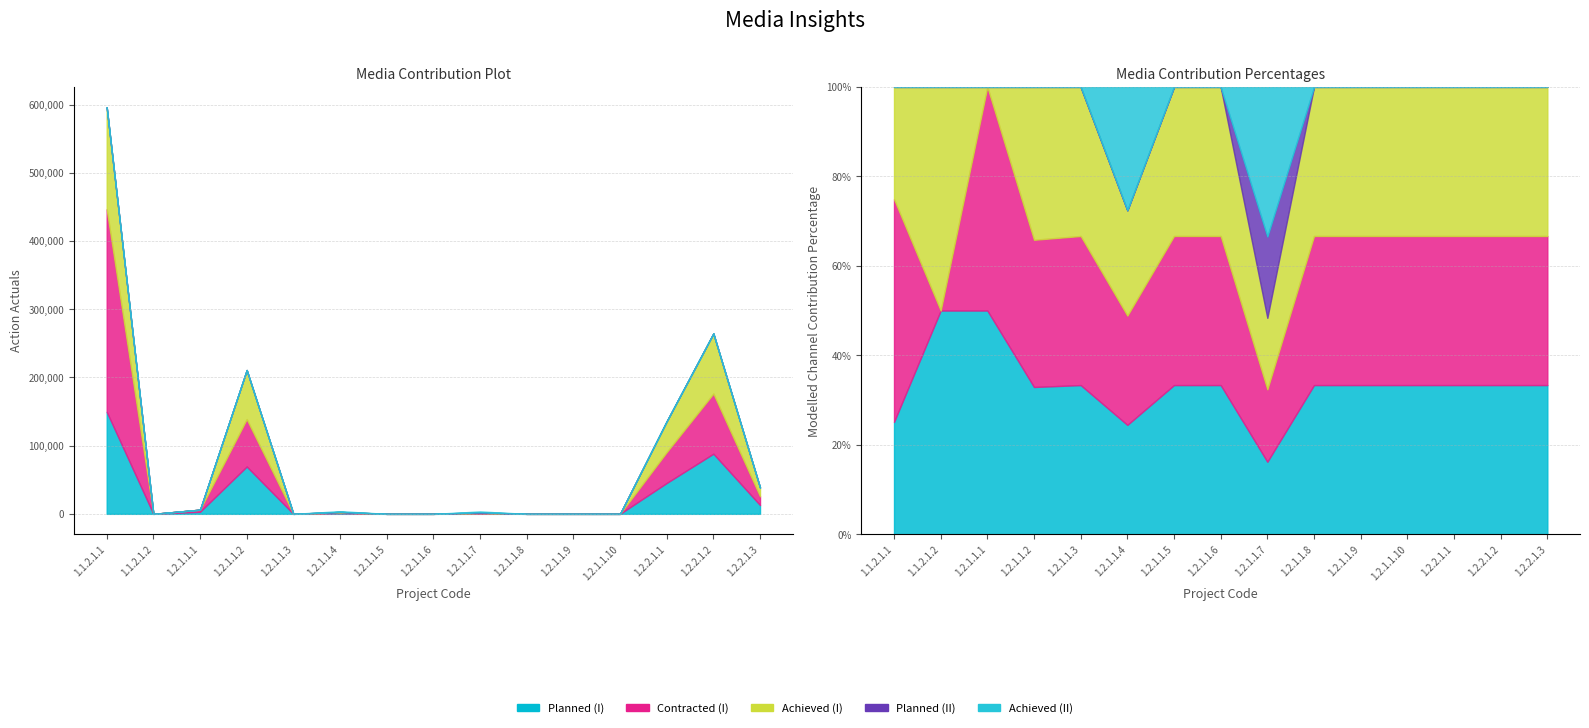

What is the greatest value displayed?

296960.0